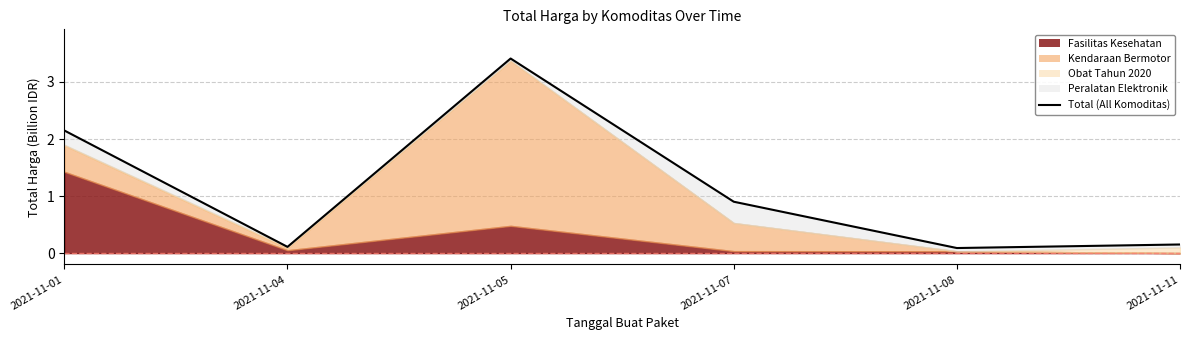

Rank the categories by value from highest to lowest.

2021-11-05, 2021-11-01, 2021-11-07, 2021-11-11, 2021-11-04, 2021-11-08